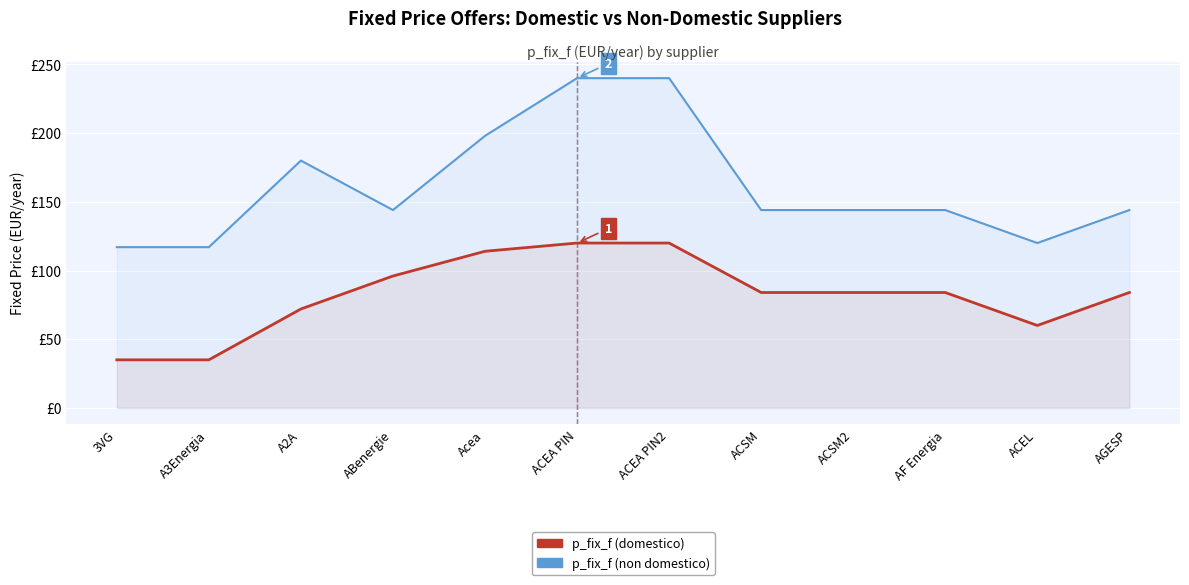

What is the average value of the p_fix_f (domestico) series?

82